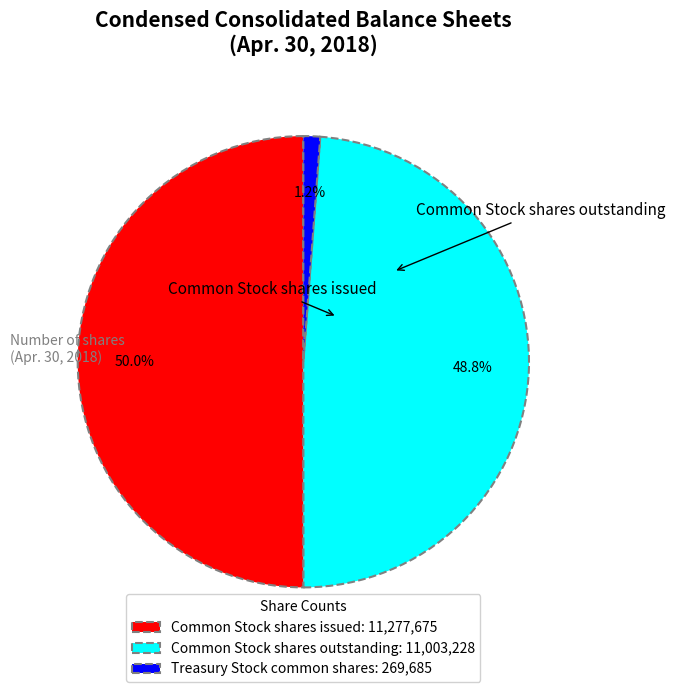

To the nearest percent, what is the average slice percentage?

33%